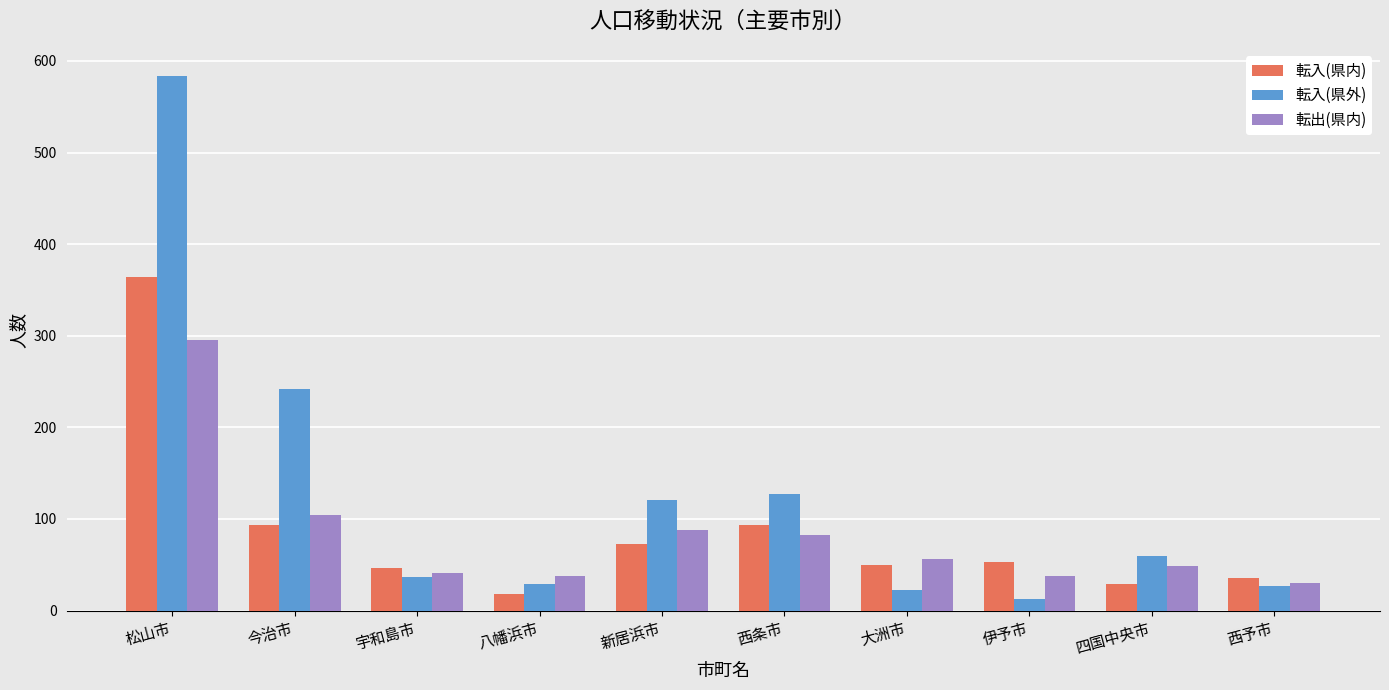

What is the difference between the maximum and minimum values in the 転入(県外) series?

571